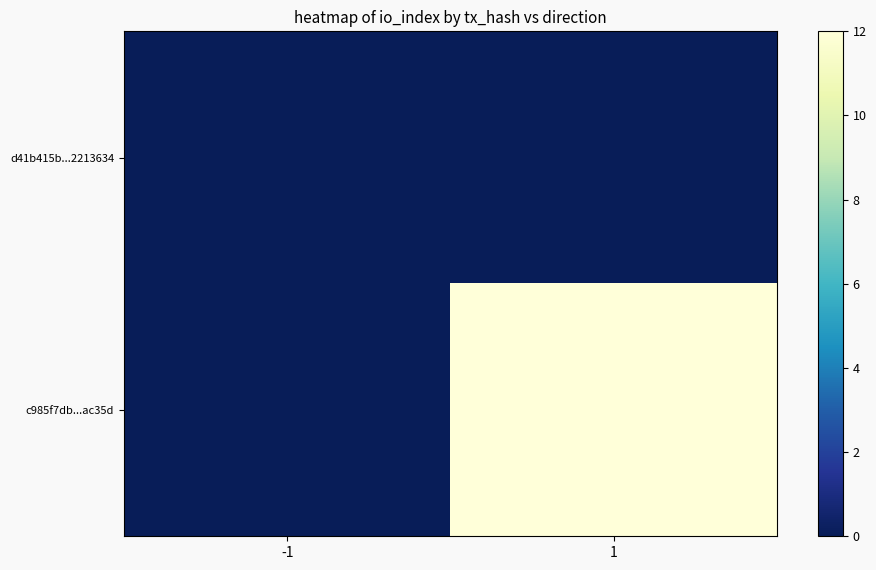

Which label corresponds to the largest value in the chart?

1